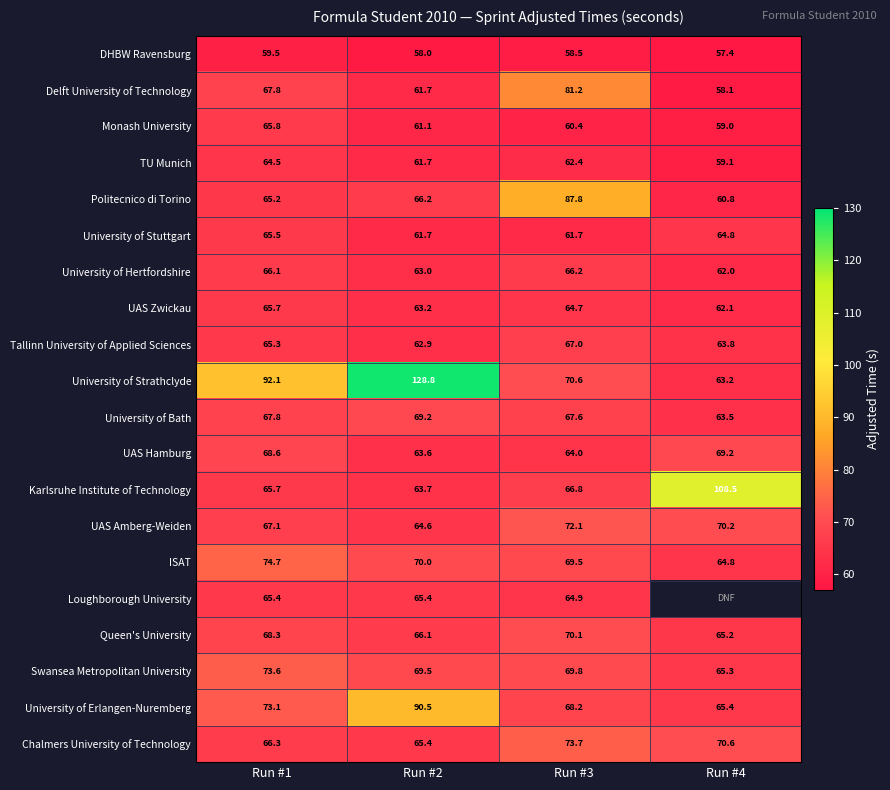

True or false: ISAT has a value of 116.2 at Run #4.

False